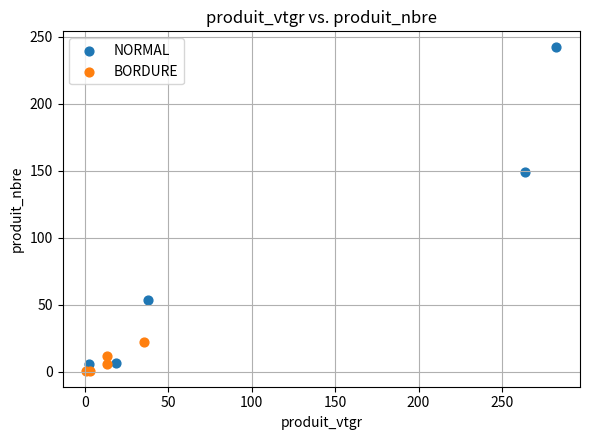

Which series contains the highest Y value?

NORMAL